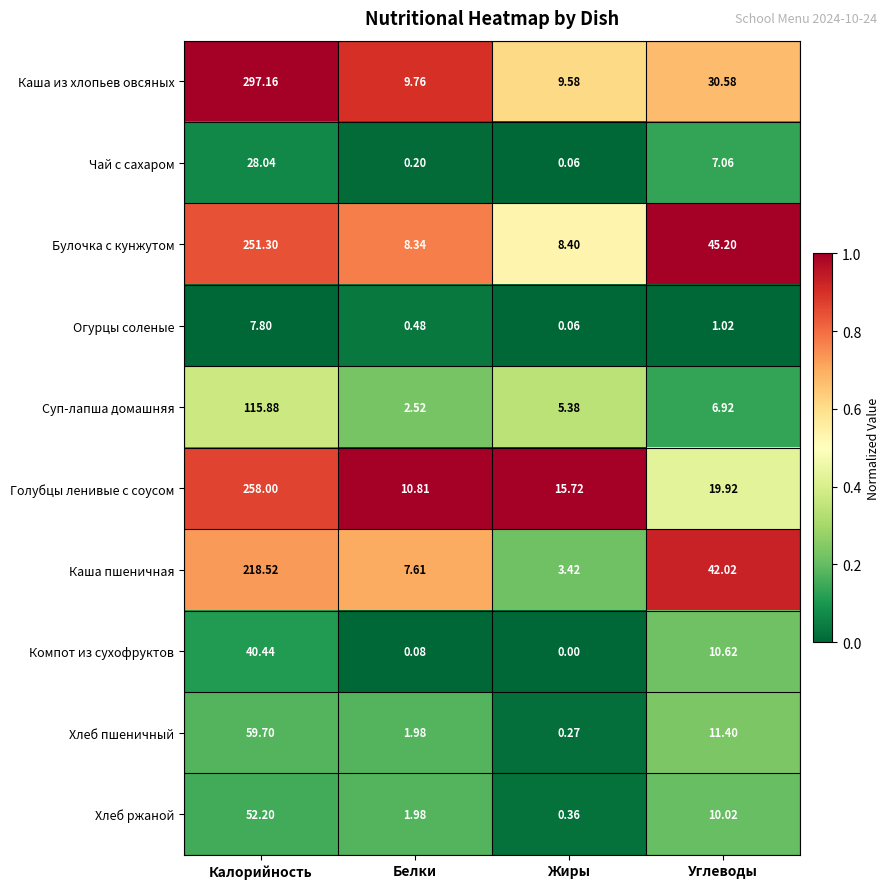

Where does the Булочка с кунжутом series first go above 45?

Калорийность